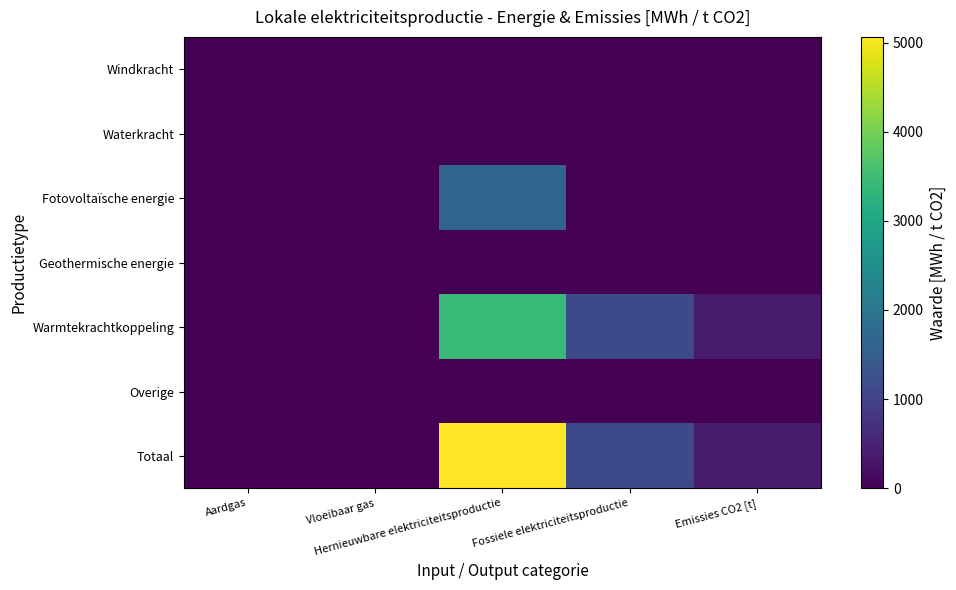

List the series in order of their peak value, highest first.

Totaal, Warmtekrachtkoppeling, Fotovoltaïsche energie, Windkracht, Waterkracht, Geothermische energie, Overige